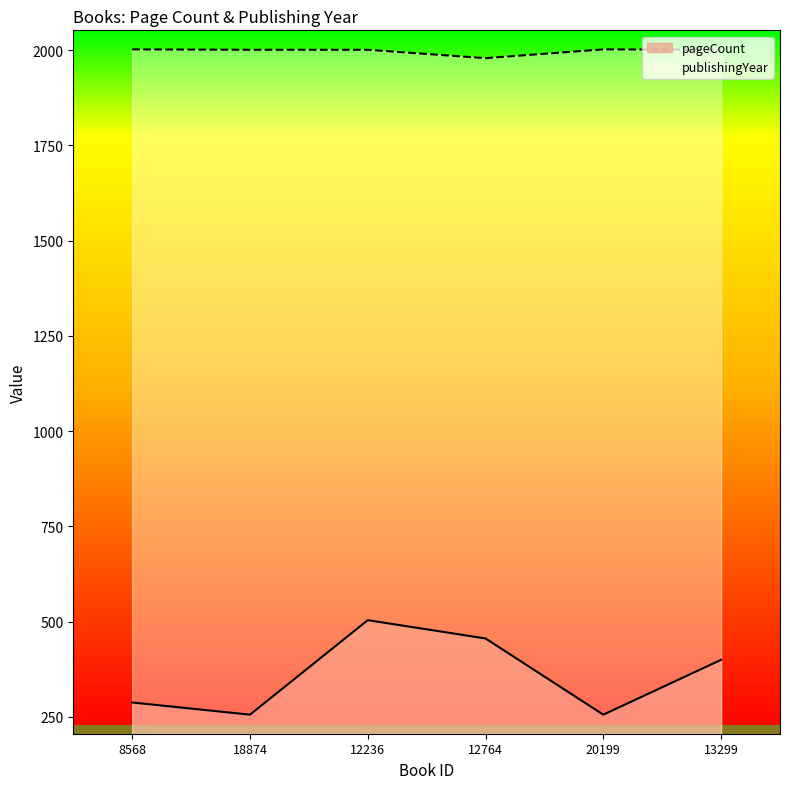

True or false: pageCount and publishingYear intersect in this chart.

False